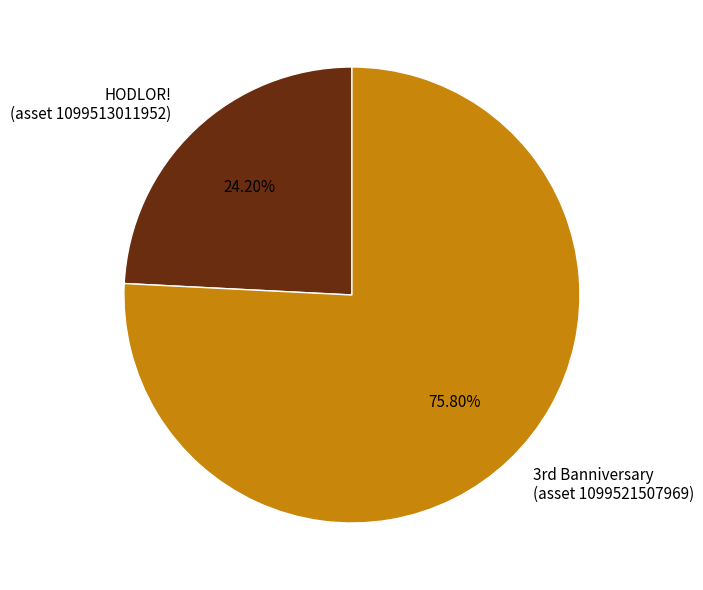

Is there a majority slice in this chart?

Yes